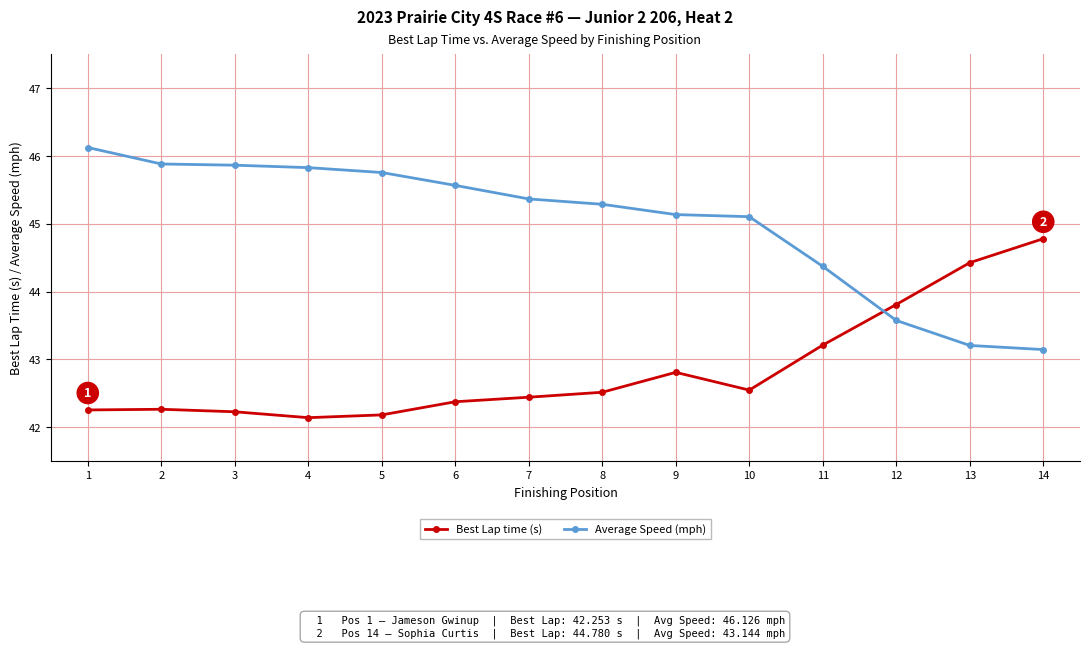

What is the value of the Best Lap time (s) point at the 4th from the left?

42.1